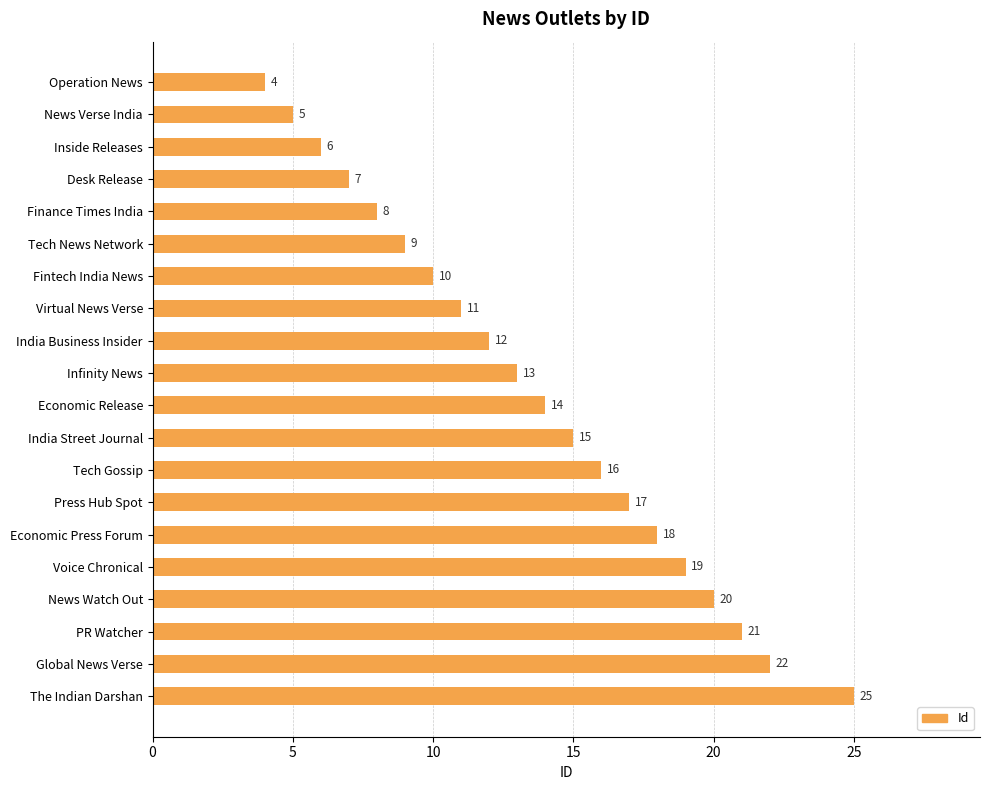

What is the average value?

14